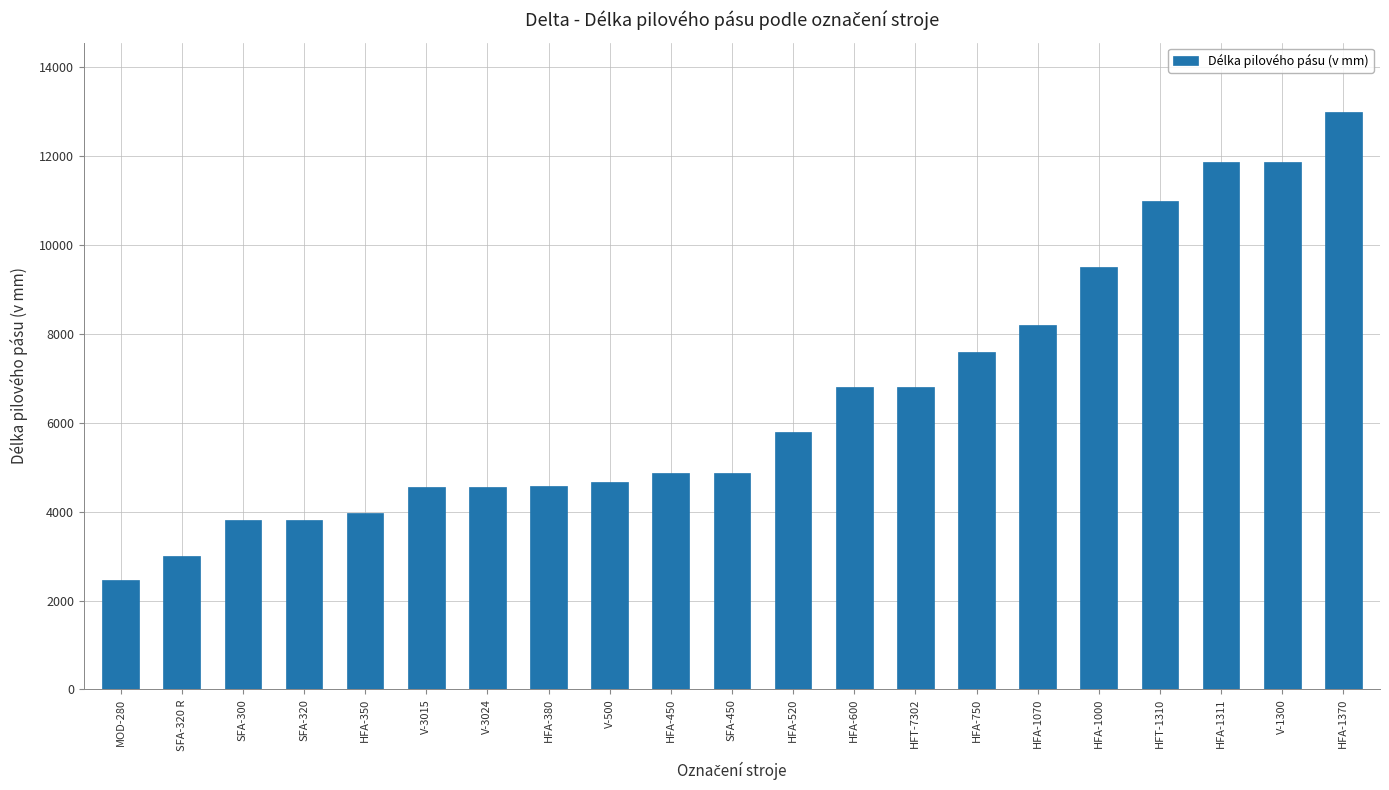

Count the number of categories in the chart.

21